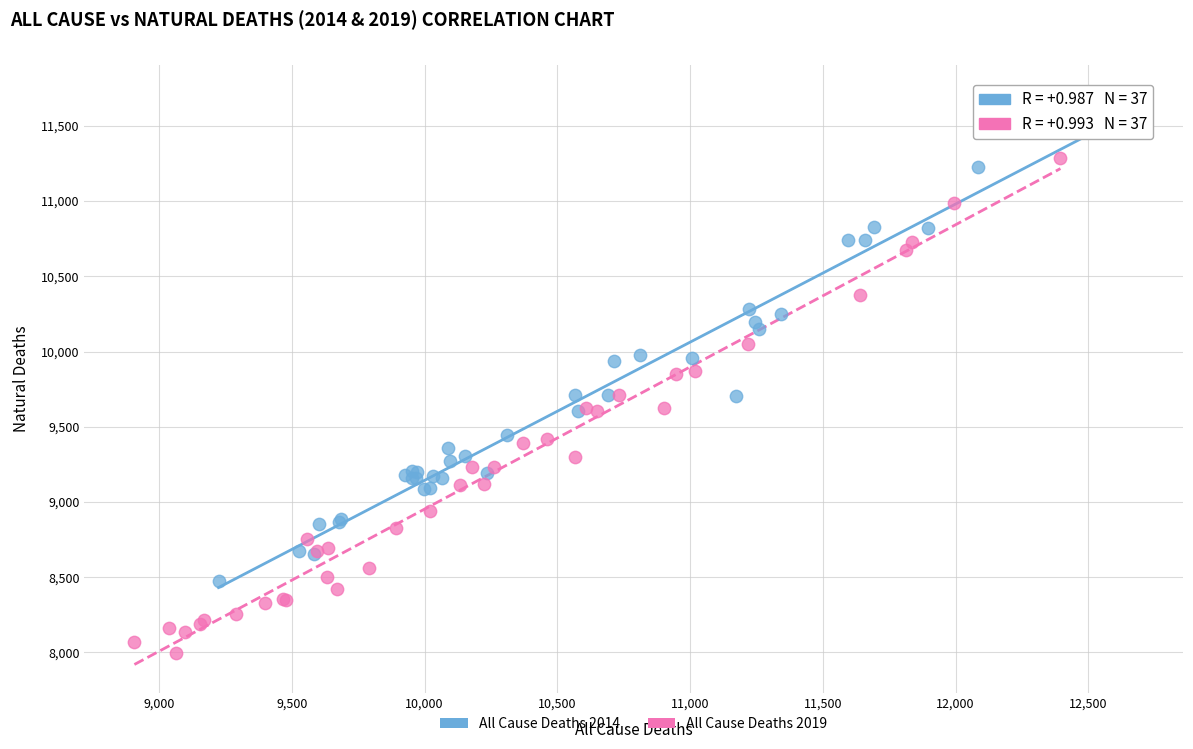

Which series has the largest Y range (max minus min)?

All Cause Deaths 2019